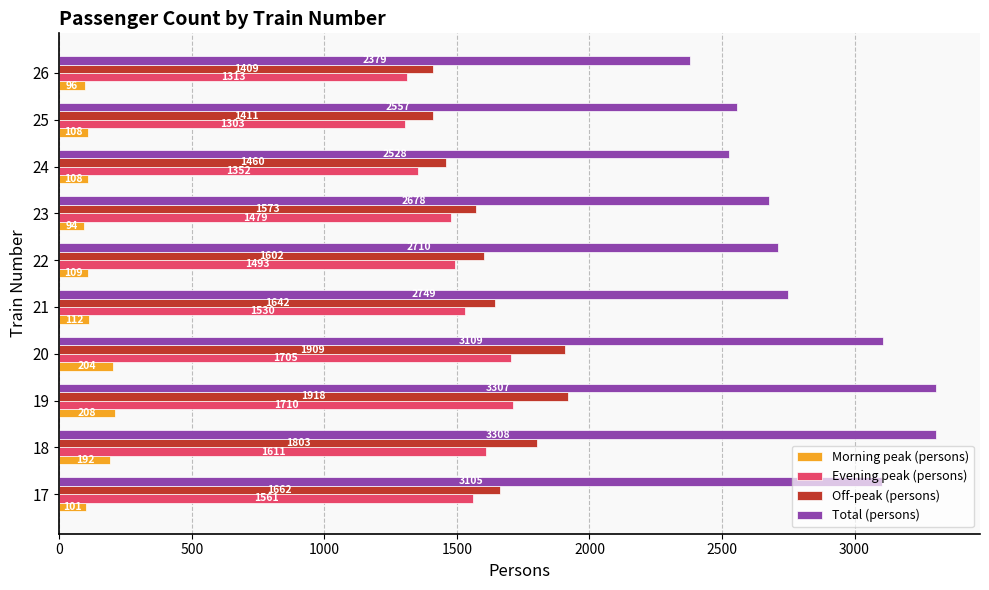

How many data points in Morning peak (persons) are less than 109?

5